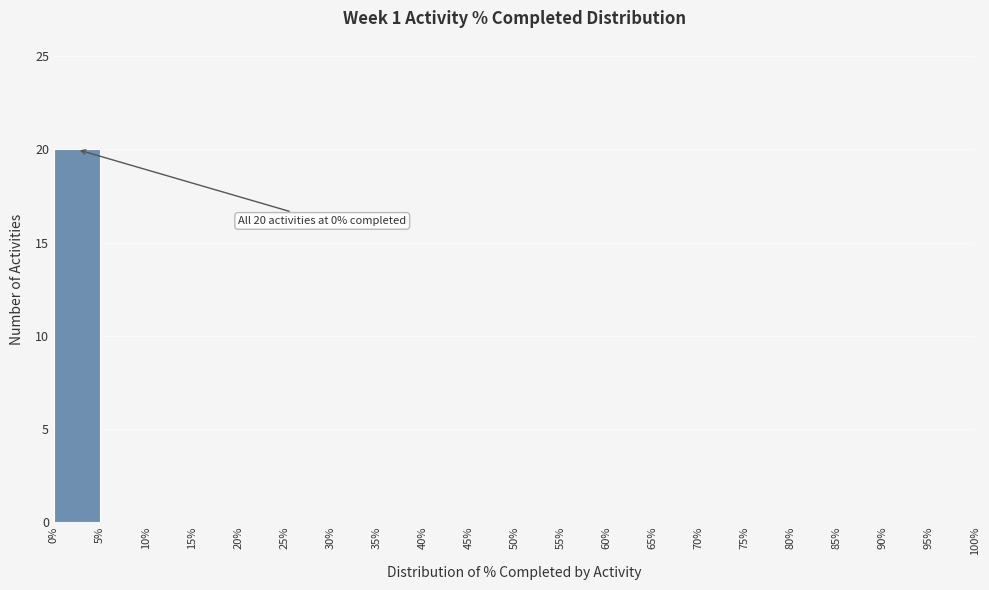

Over which range of the x-axis is the bar tallest?

0% to 5%